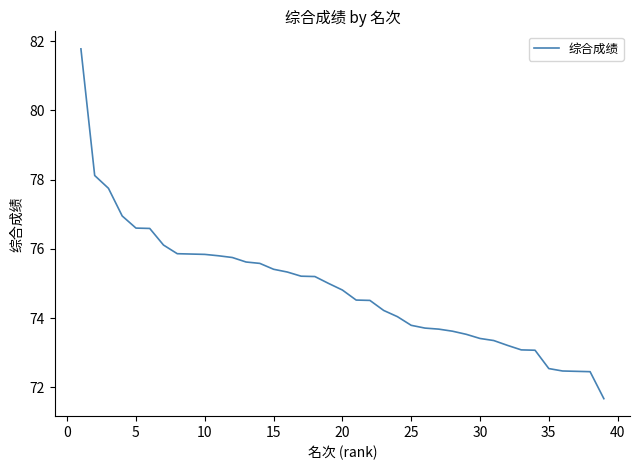

What is the smallest value displayed?

71.7